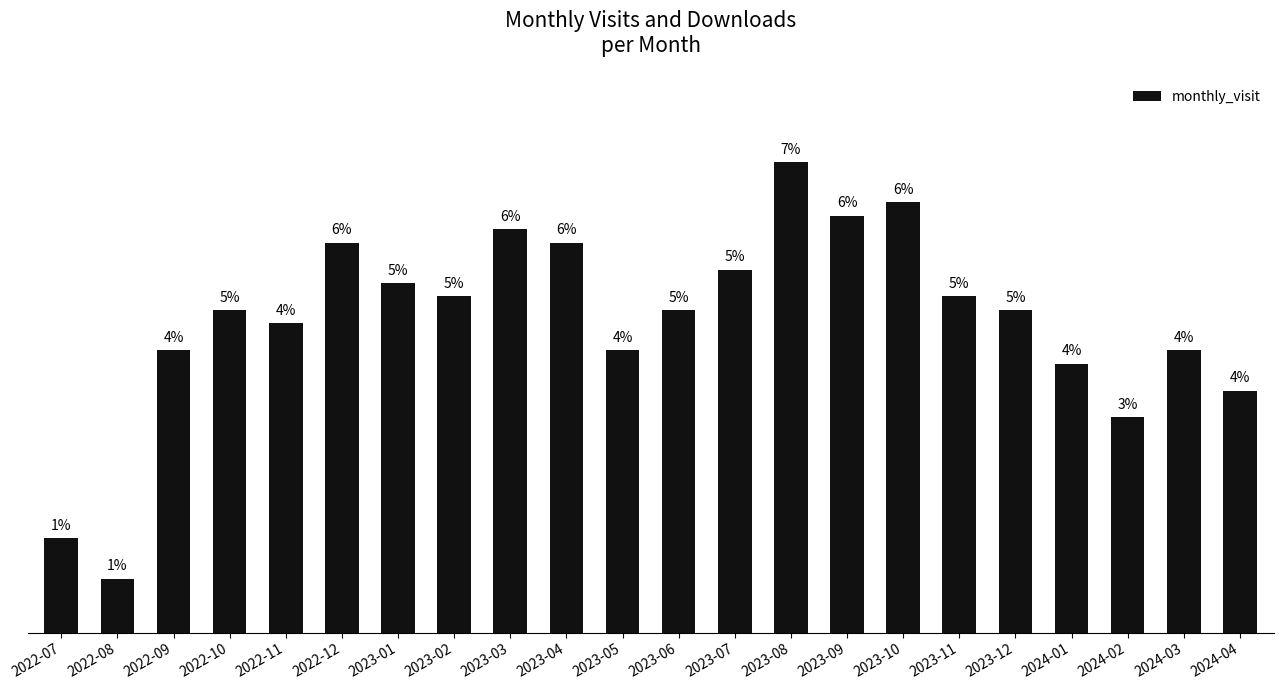

What is the sum of all values?

512